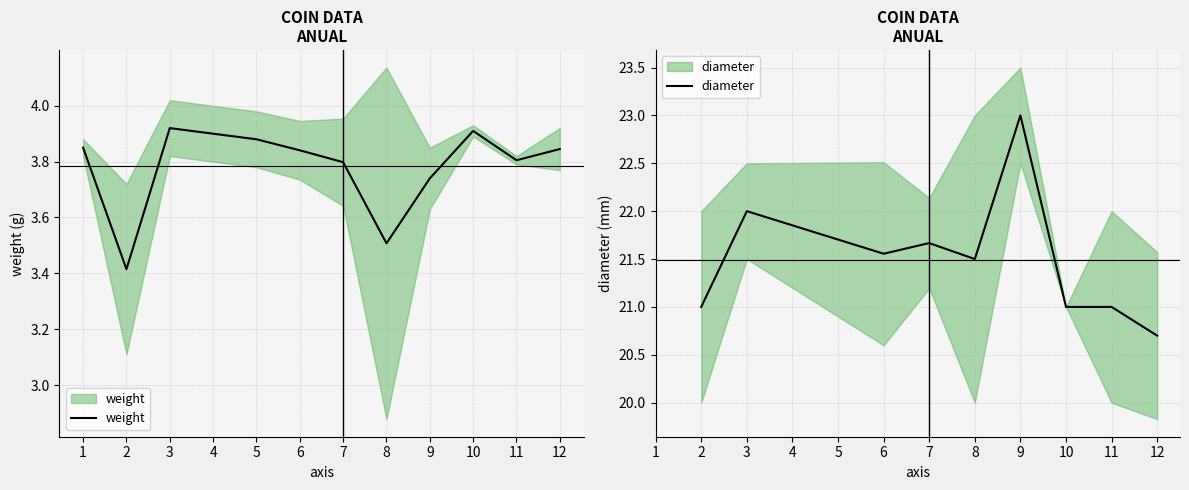

Is the value of weight at 24 greater than the value of diameter at 12?

No